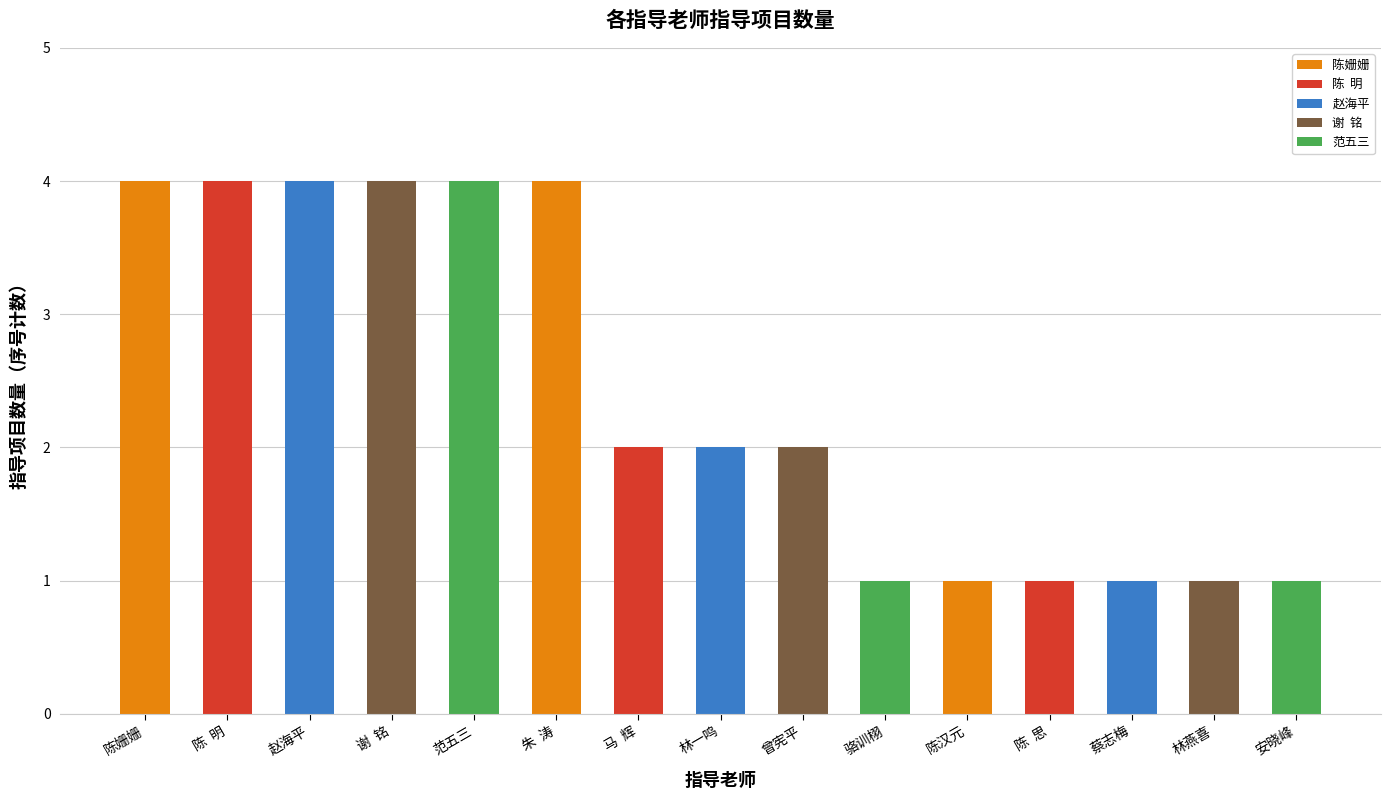

What is the smallest value displayed?

1